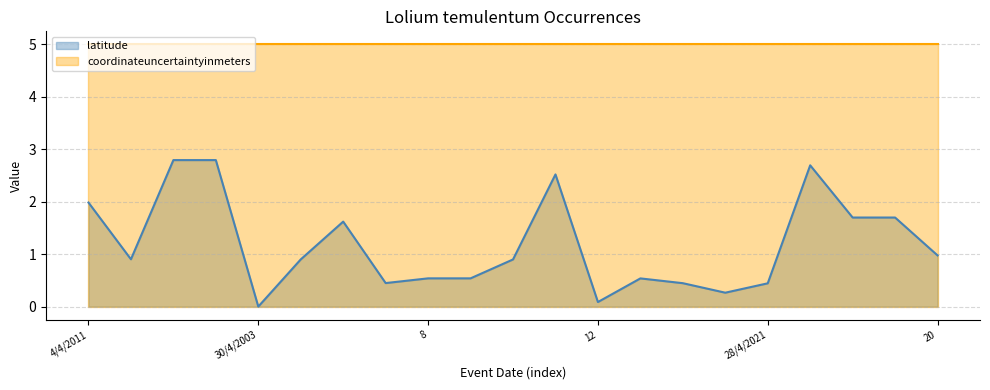

How many lines are shown in the chart?

2